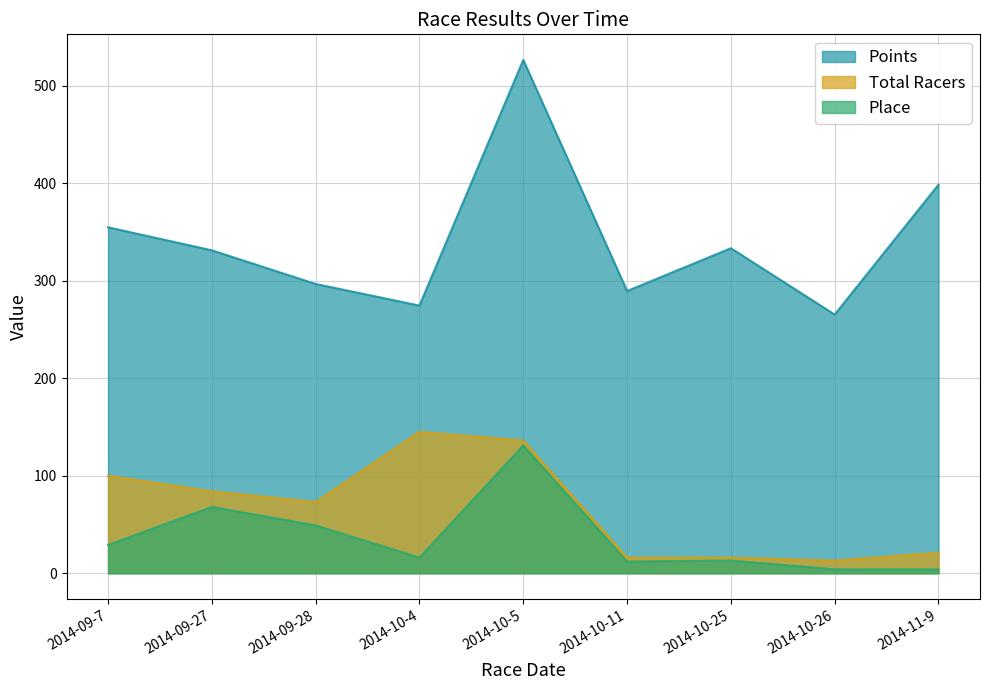

Where does the Place series first go above 16?

2014-09-7